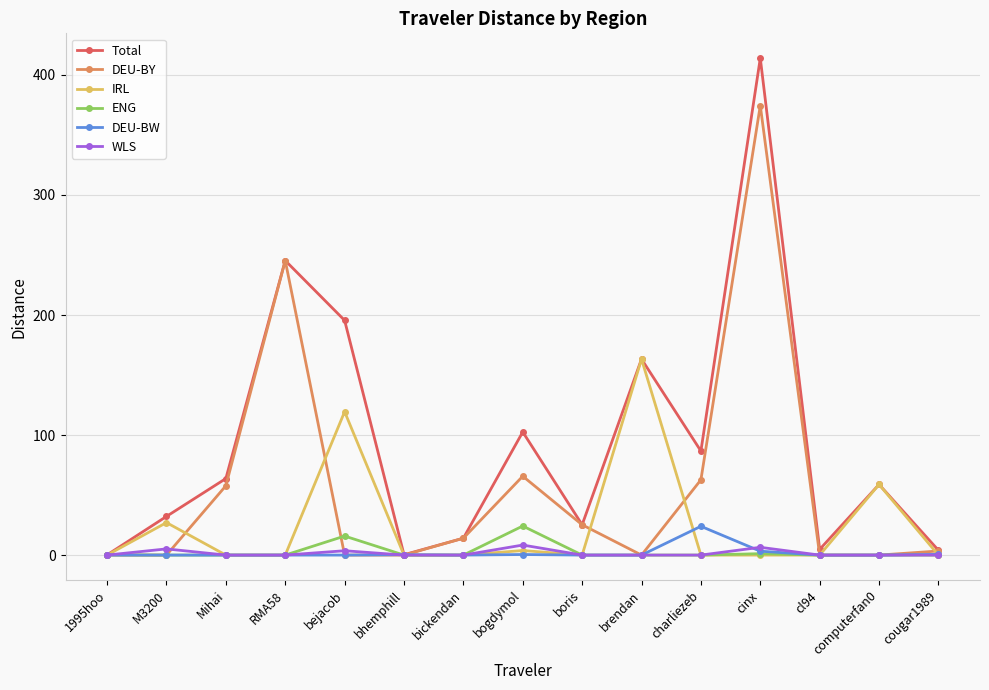

Which series has the largest range (max minus min)?

Total